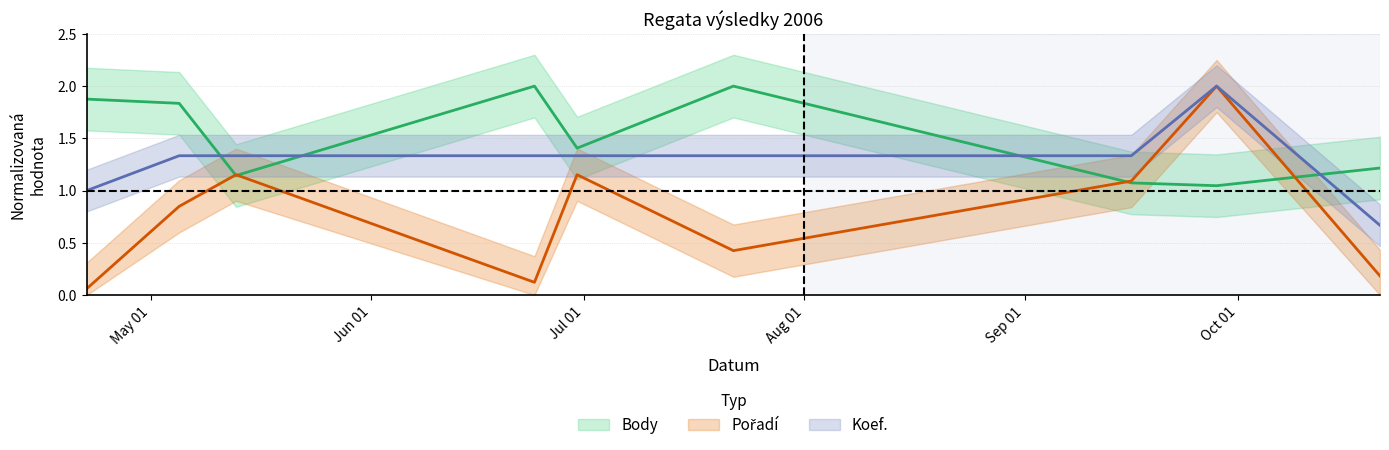

How many categories are shown in the chart?

9